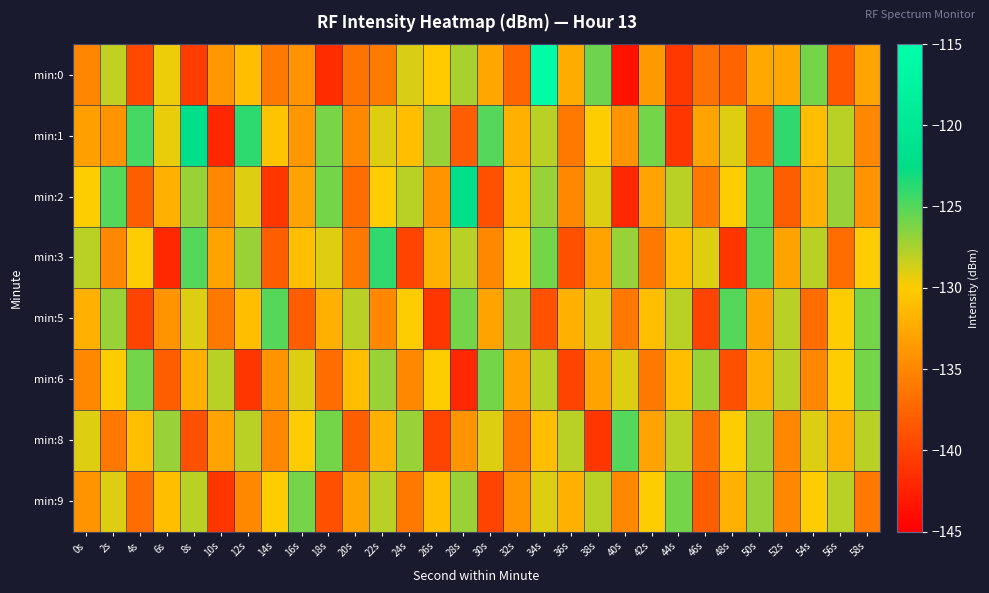

At 10s, list the series in order from smallest to largest.

min:1, min:9, min:5, min:2, min:0, min:3, min:8, min:6